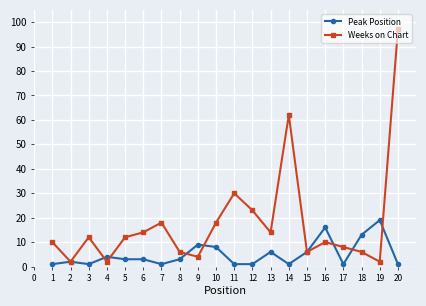

Which series has the widest spread of values?

Weeks on Chart